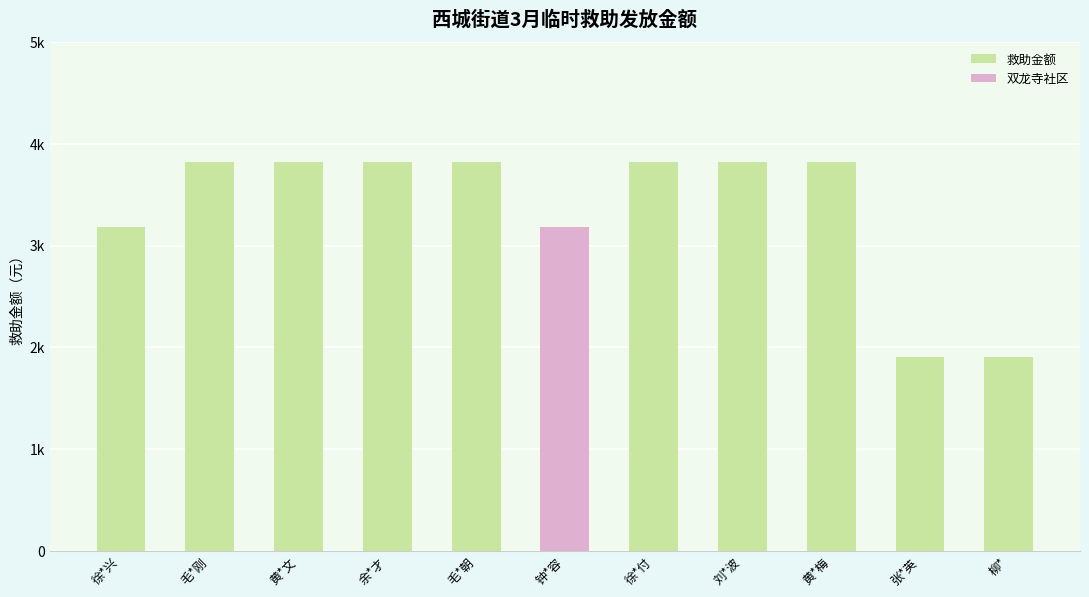

How many bars are there in total?

11